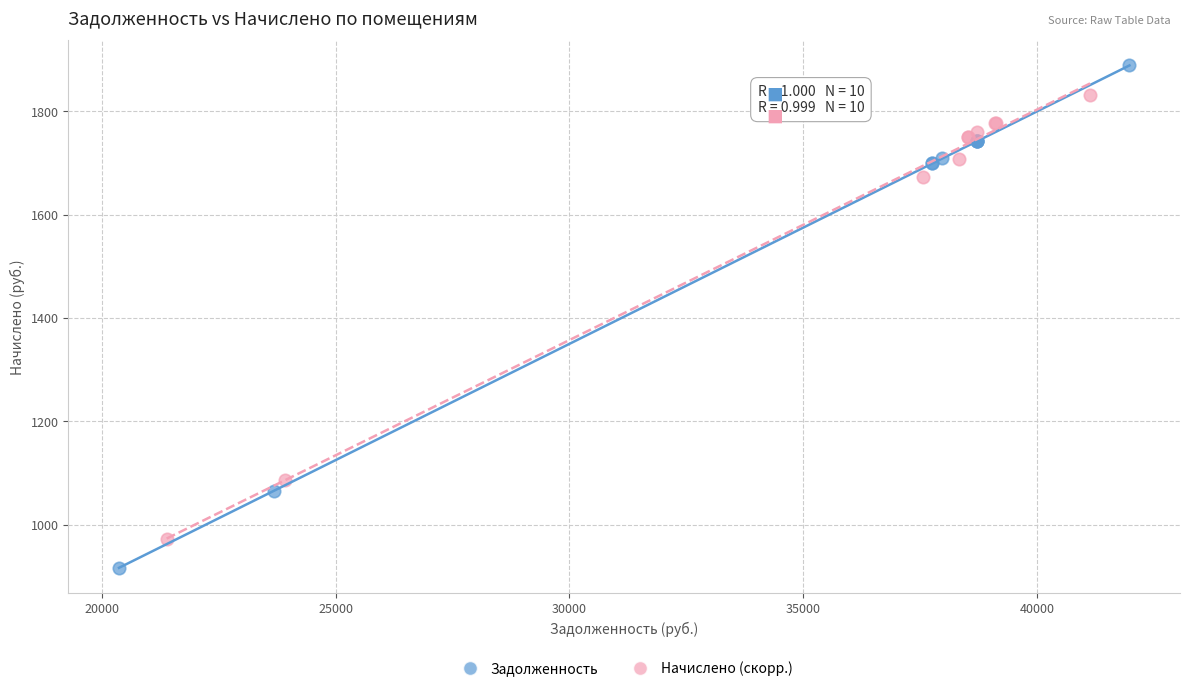

Which series has the largest Y range (max minus min)?

Задолженность